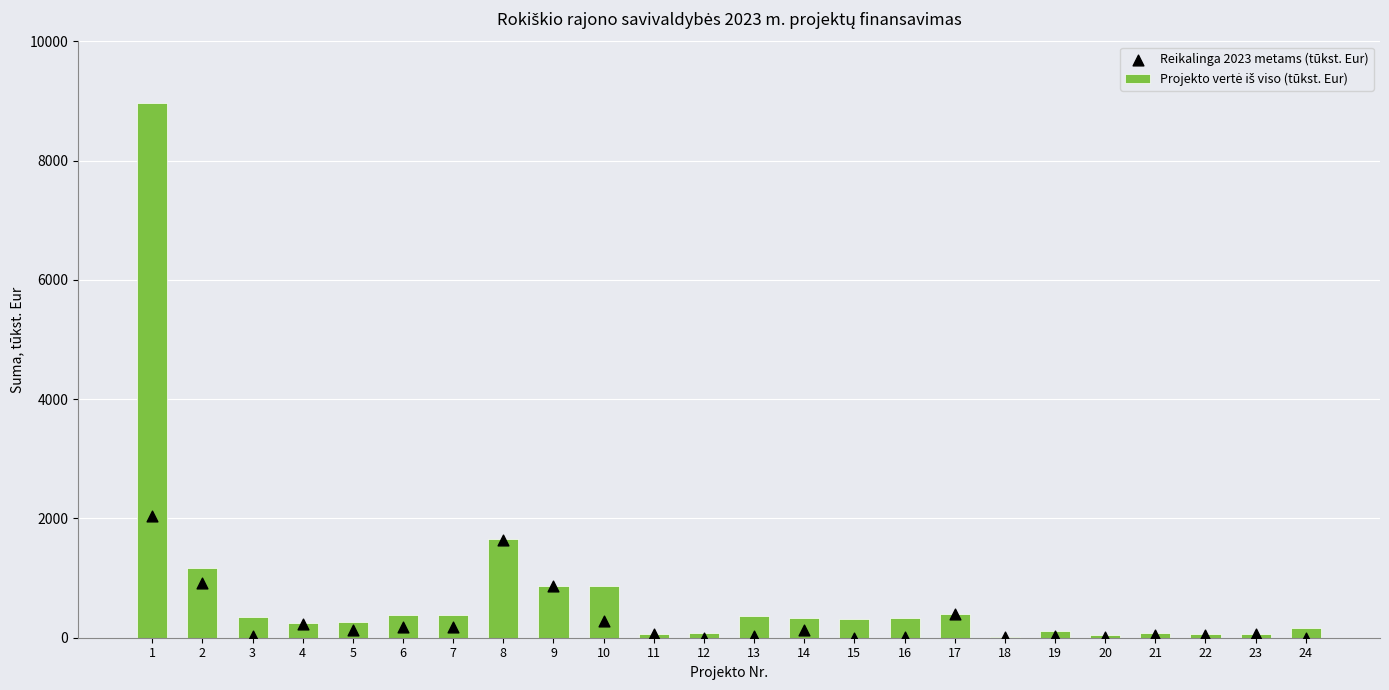

Which series contains the lowest Y value?

Reikalinga 2023 metams (tūkst. Eur)